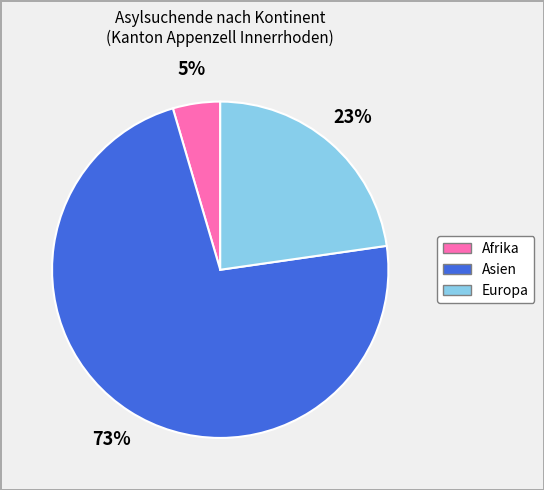

The Afrika slice represents 5% of the pie. True or false?

True